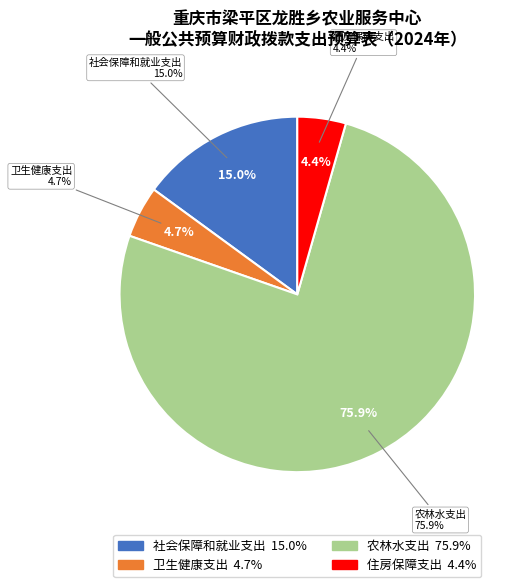

Is there a majority slice in this chart?

Yes